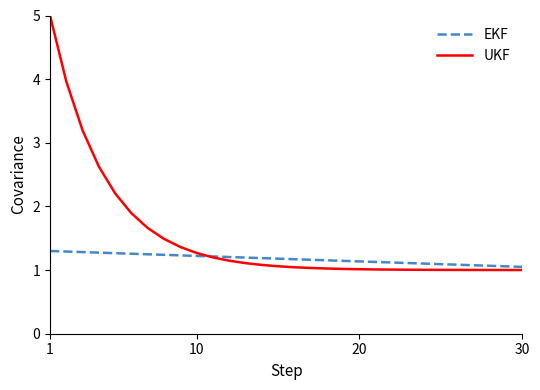

Which series has the largest total across all categories?

UKF